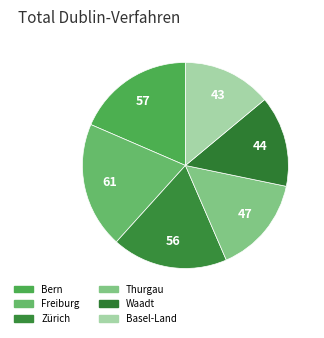

How many segments does this pie chart have?

6